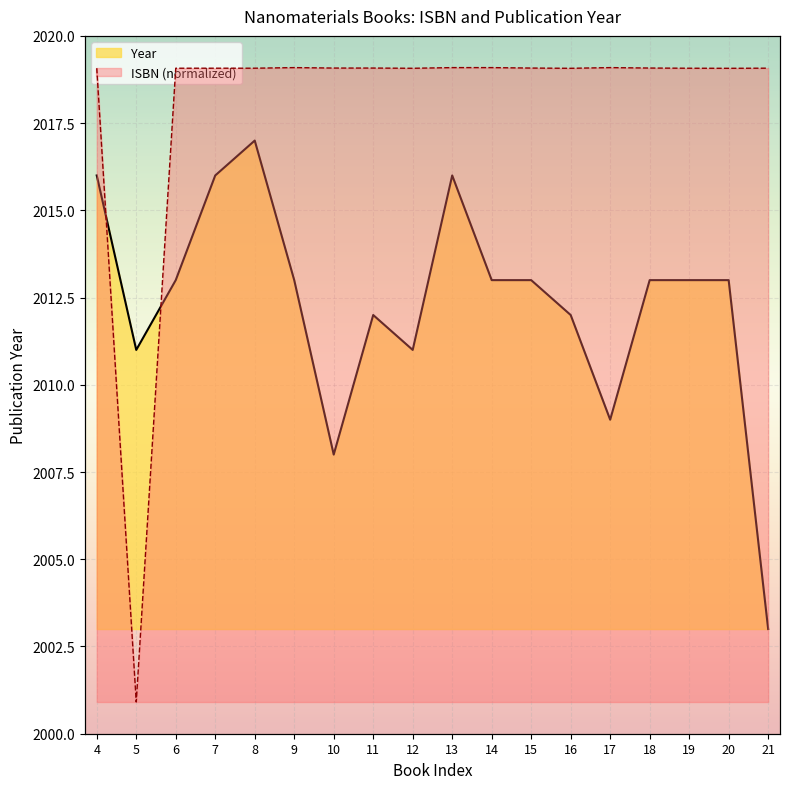

True or false: ISBN and Year cross at least once.

True